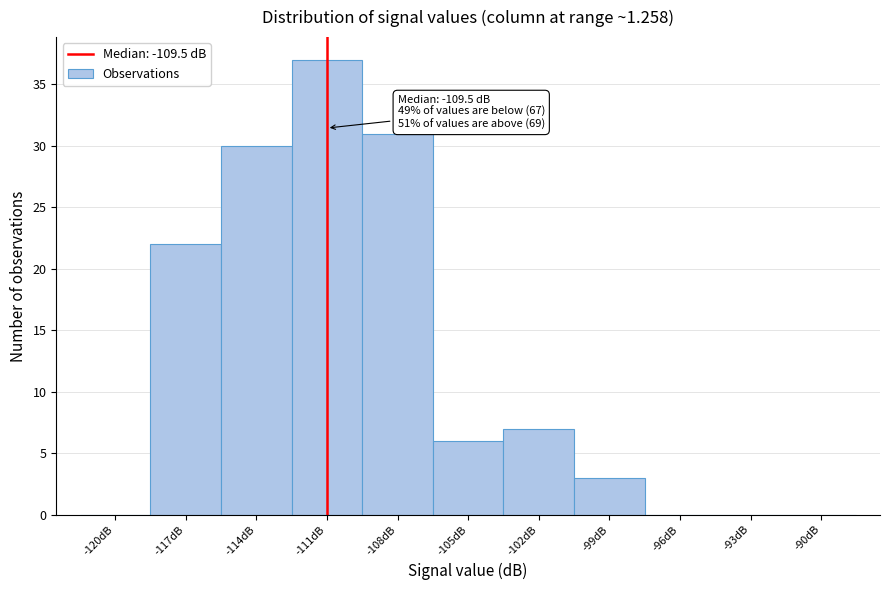

Reading left to right, what are all the values shown in this chart?

-120dB=0	-117dB=22	-114dB=30	-111dB=37	-108dB=31	-105dB=6	-102dB=7	-99dB=3	-96dB=0	-93dB=0	-90dB=0